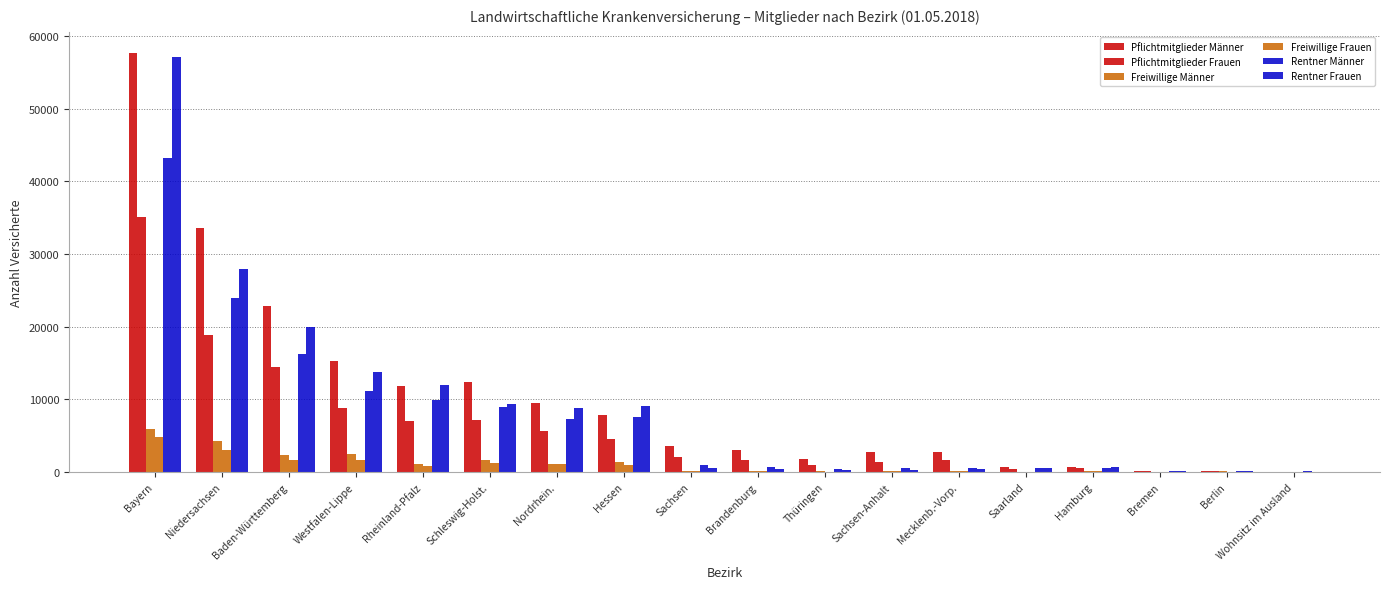

What position from the left is Rheinland-Pfalz?

5